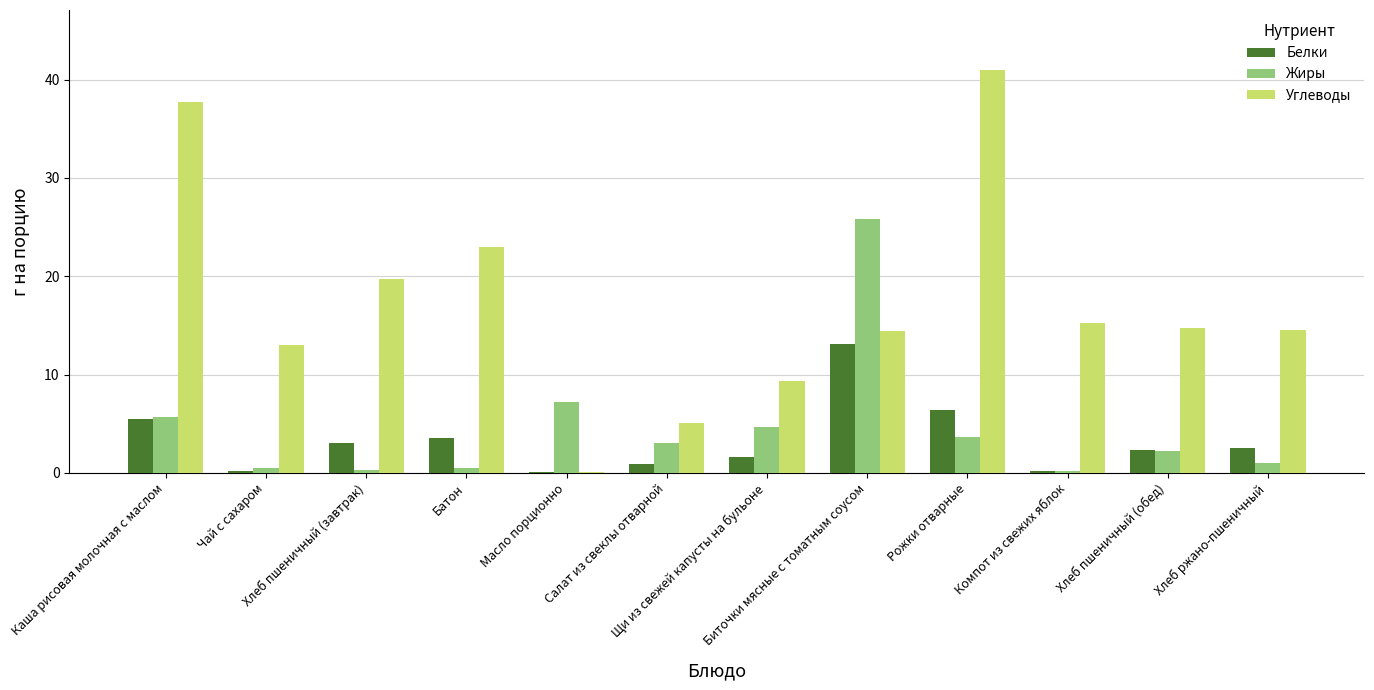

Which series has the largest total across all categories?

Углеводы